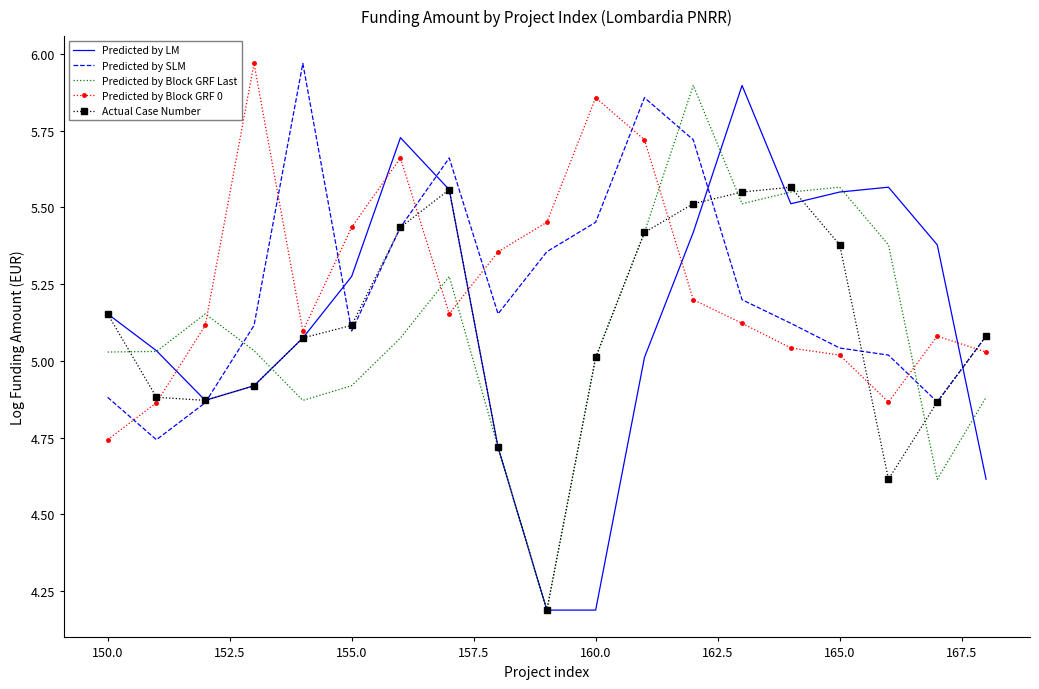

What is the lowest value of the Actual Case Number series?

4.2